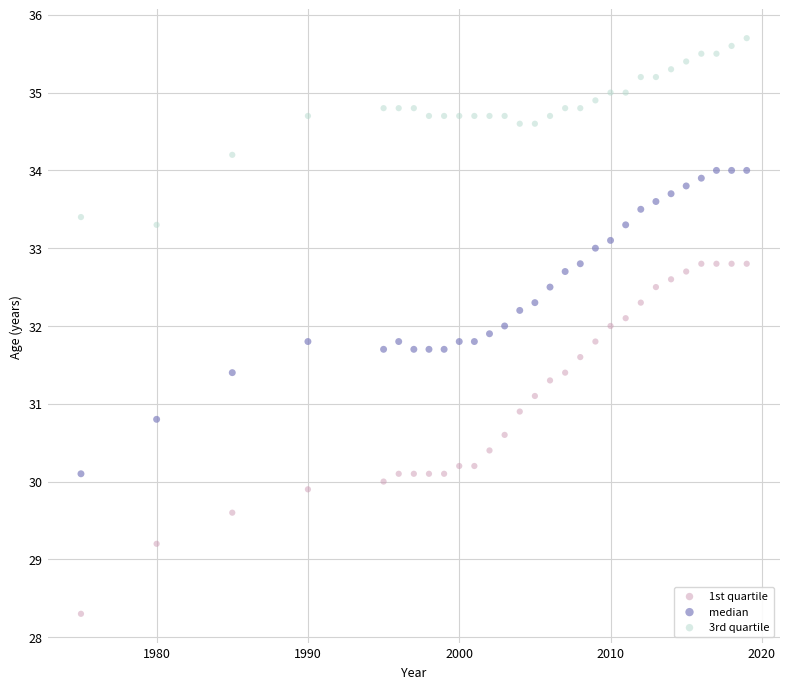

Across all data points, what is the range of Y values (max minus min)?

7.4